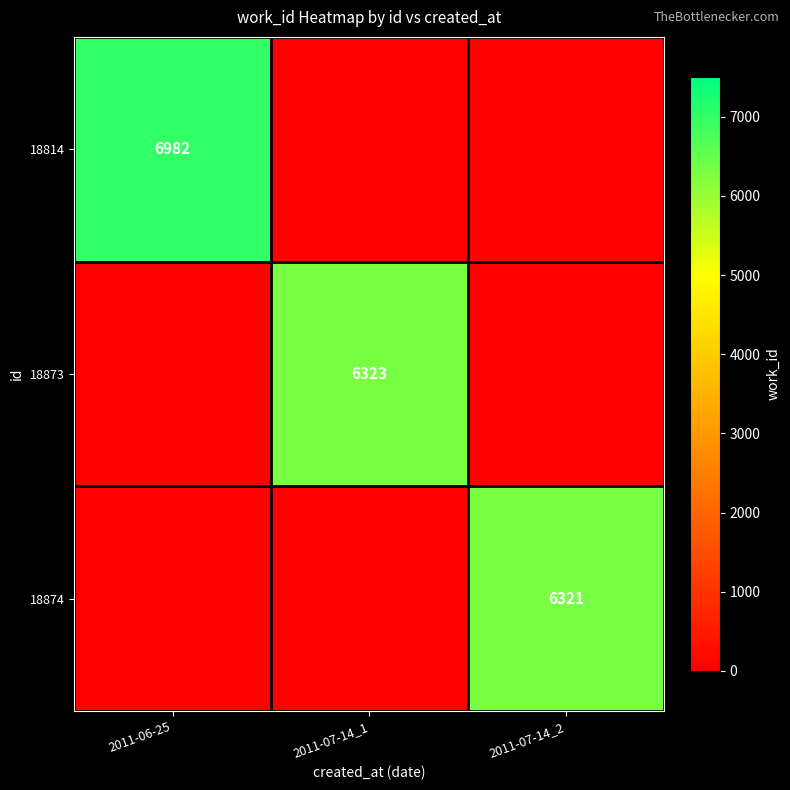

The value of 18814 at 2011-06-25 is 9294. True or false?

False